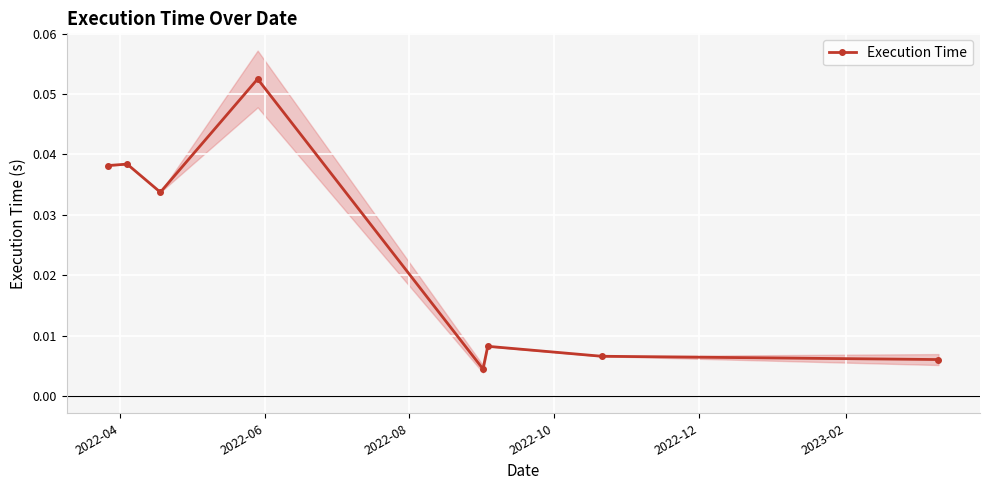

What is the greatest value displayed?

0.1